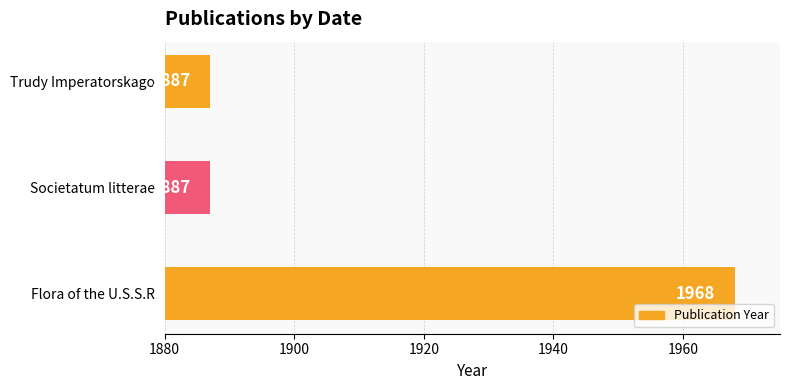

What is the sum of the values at Societatum litterae and Flora of the U.S.S.R?

3855